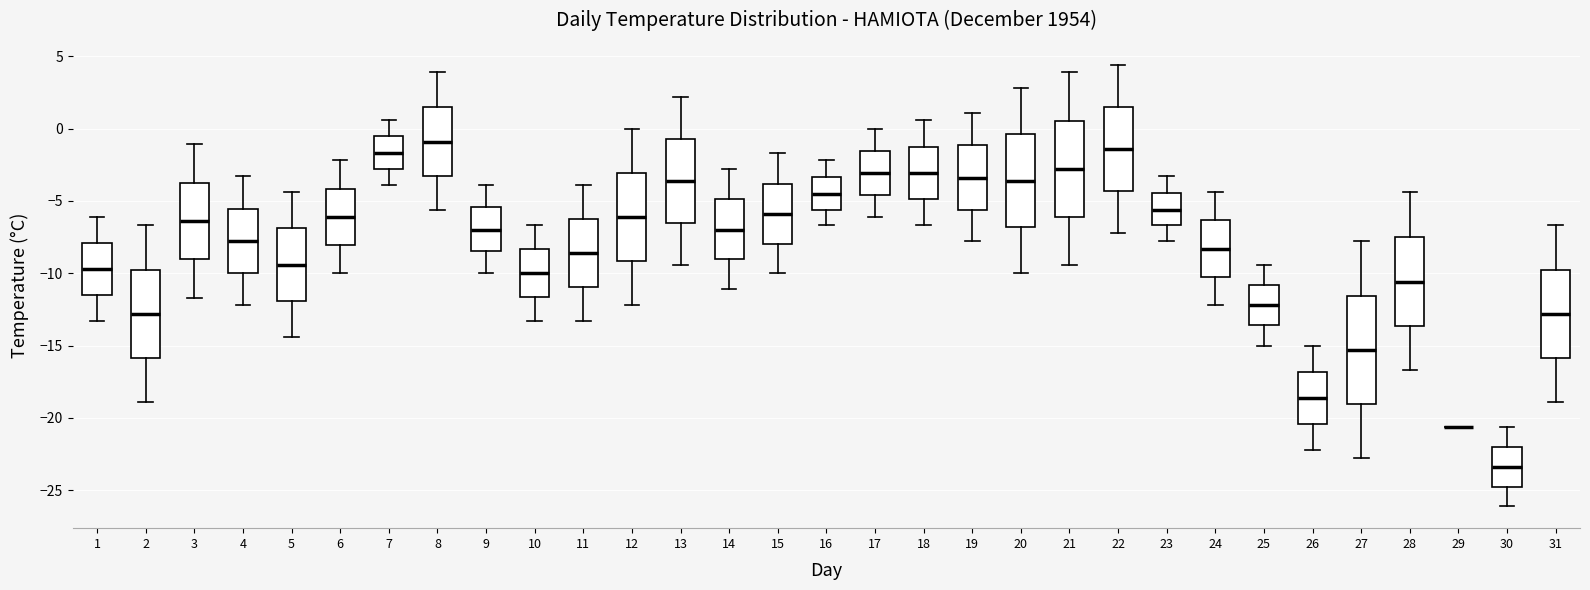

Comparing the boxes themselves (not the whiskers), which one is the tallest?

27